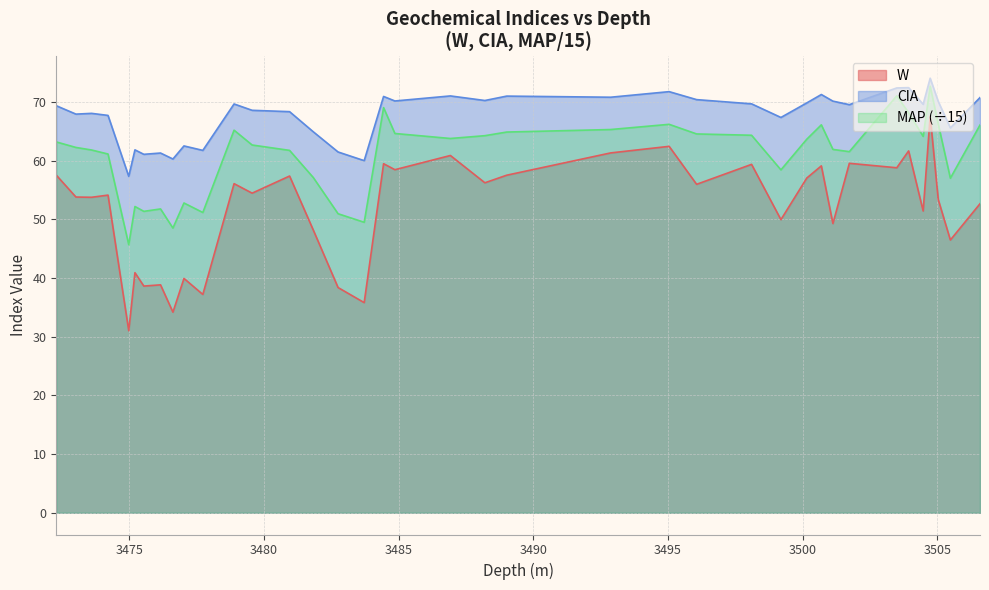

List the series in order of their peak value, lowest first.

W, MAP (÷15), CIA